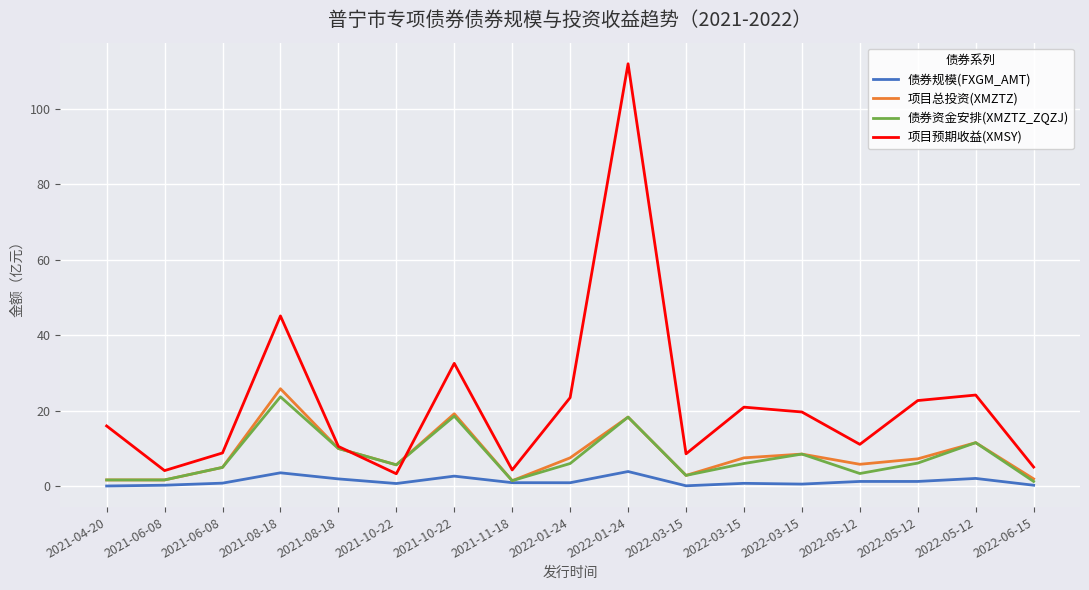

What is the difference between the maximum and minimum values in the 项目预期收益(XMSY) series?

108.6